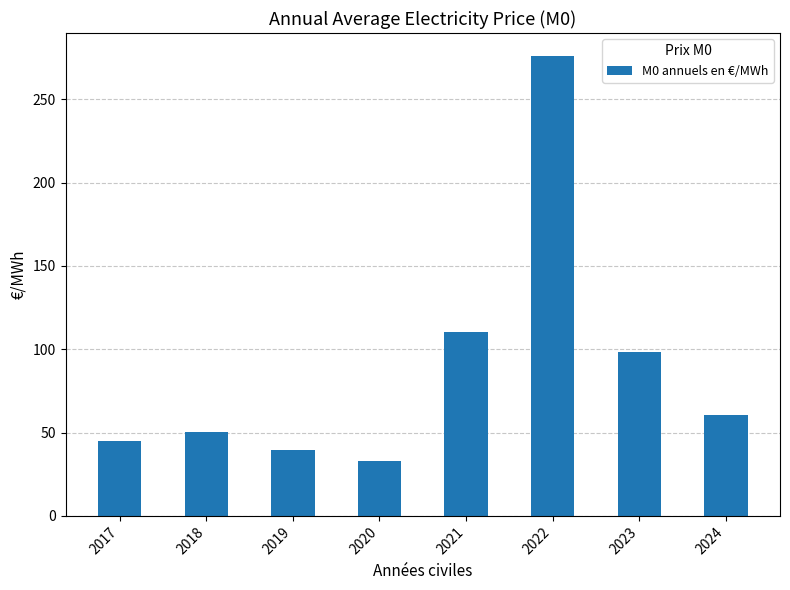

What is the ratio of the value at 2020 to the value at 2017?

0.7